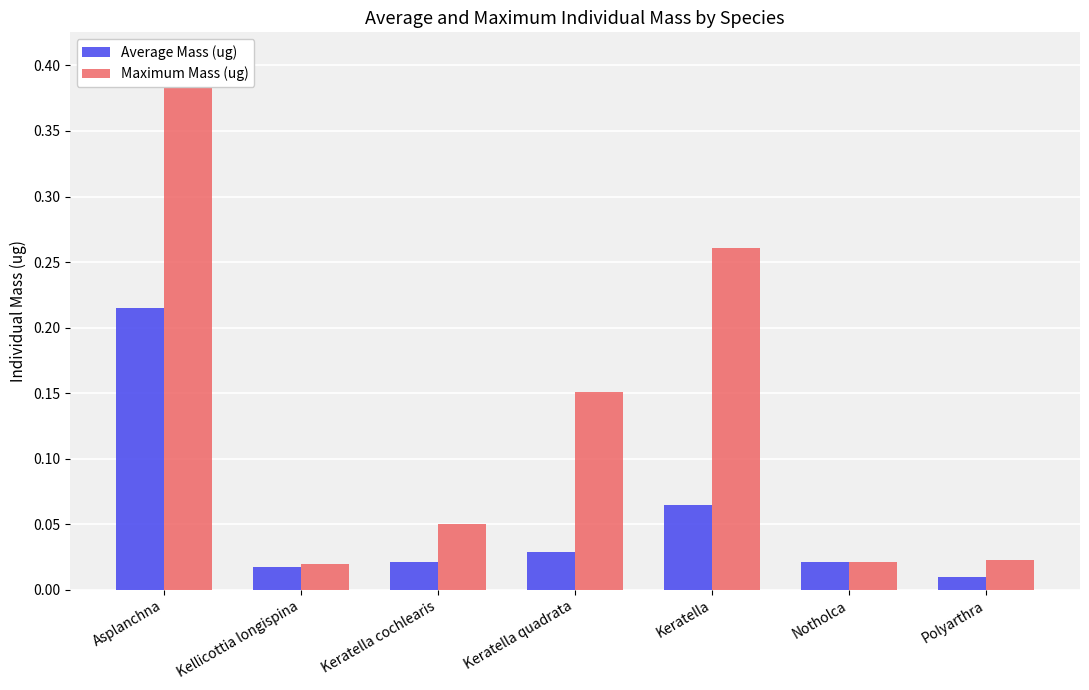

What is the label of the 6th bar from the left?

Notholca